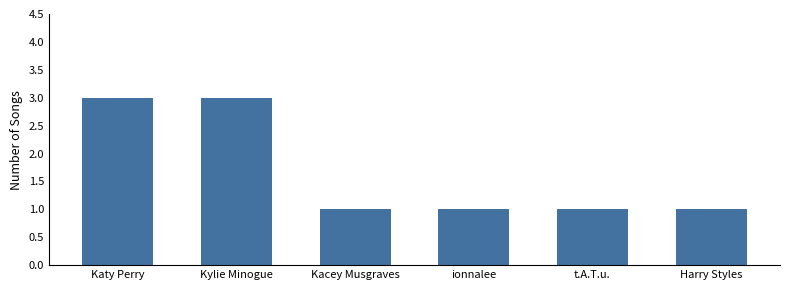

What is the average value?

2